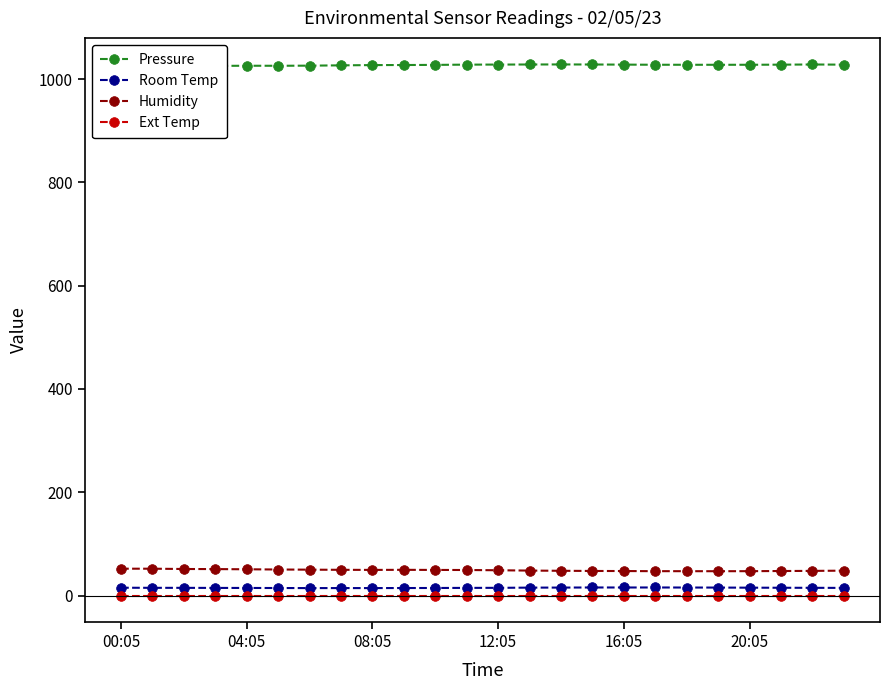

True or false: Pressure and Ext Temp intersect in this chart.

False